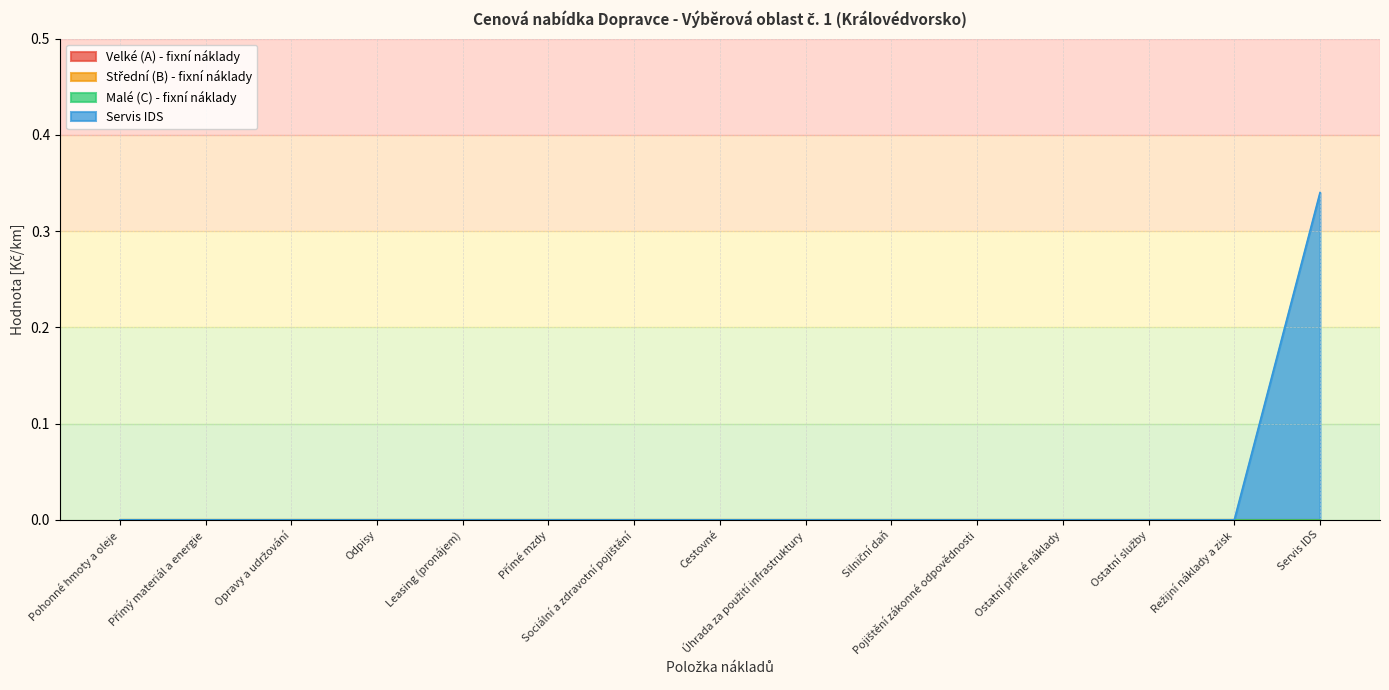

What position from the left is Ostatní přímé náklady?

12